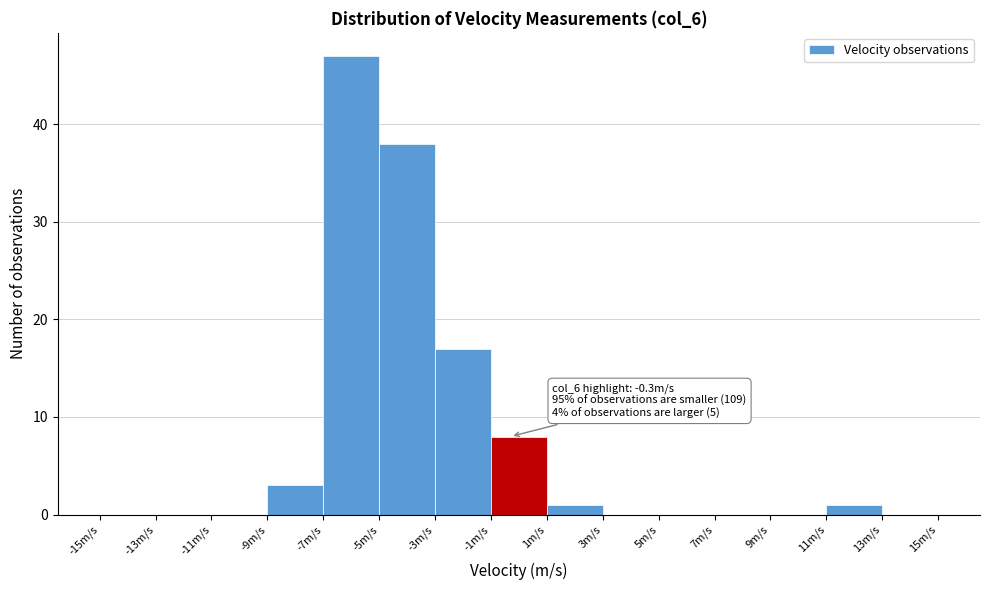

Over which range of the x-axis is the bar tallest?

-7 to -5